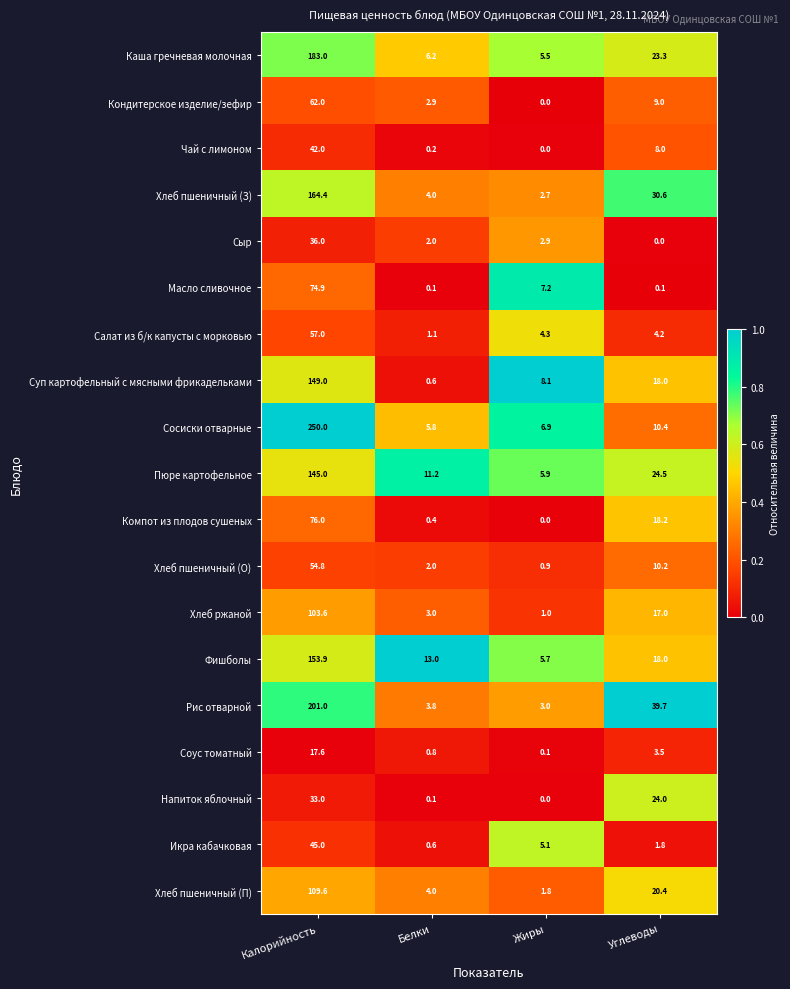

List the labels in order of Фишболы value, largest first.

Калорийность, Углеводы, Белки, Жиры